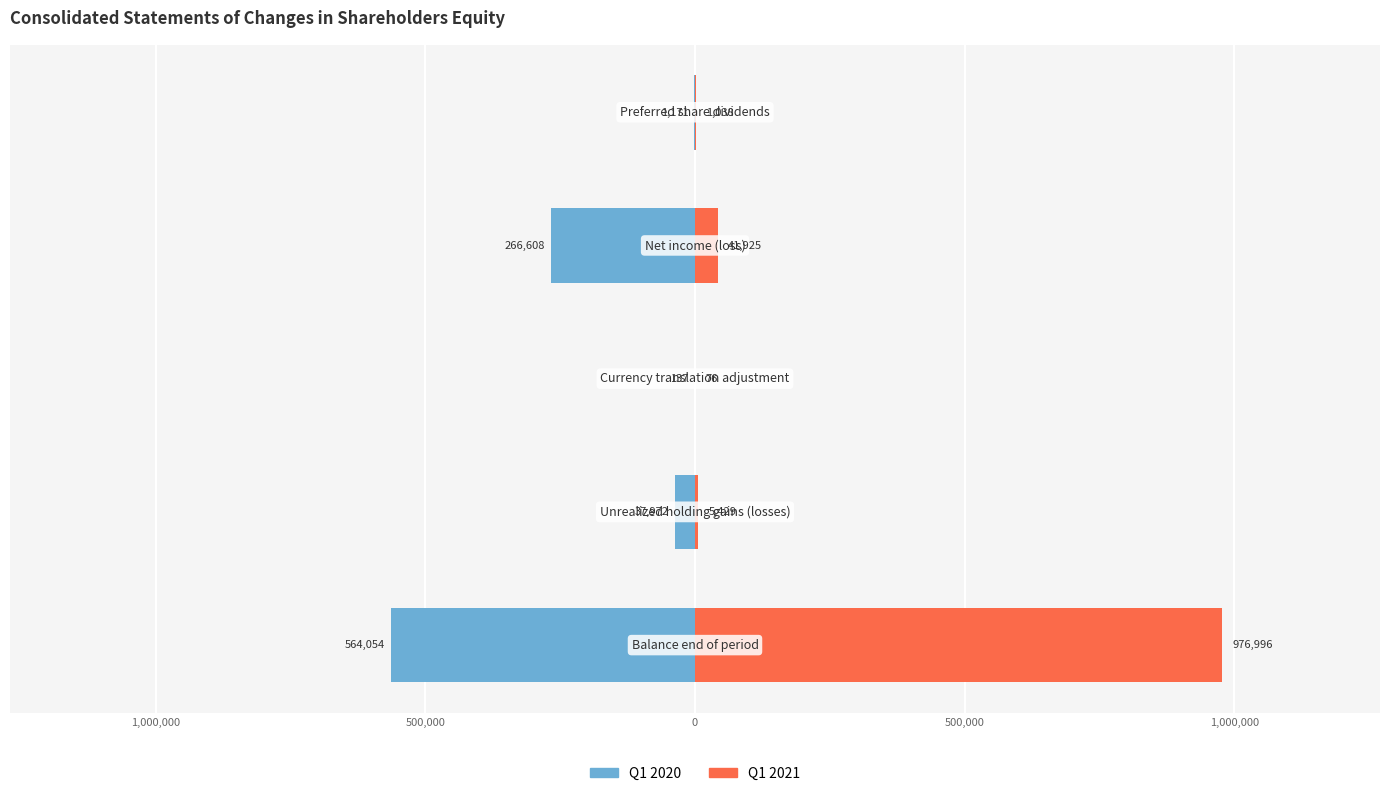

What is the total value across all series at 0?

-224683